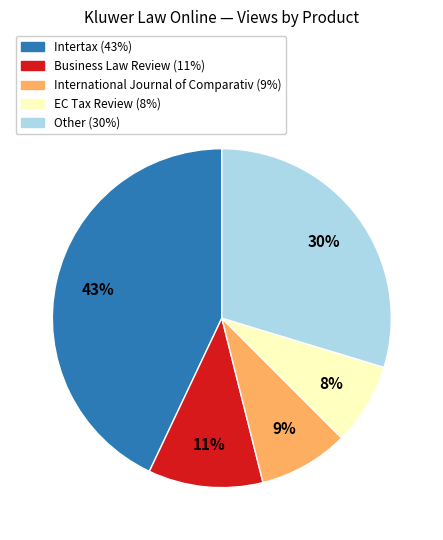

Is there a majority slice in this chart?

No